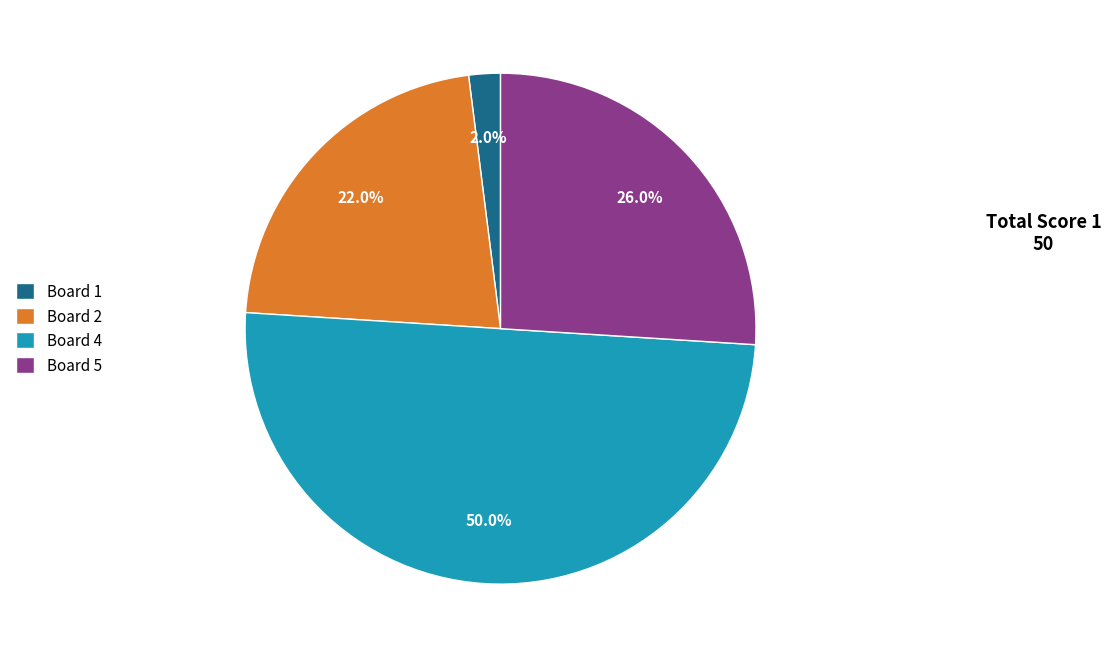

How many slices are in this pie chart?

4